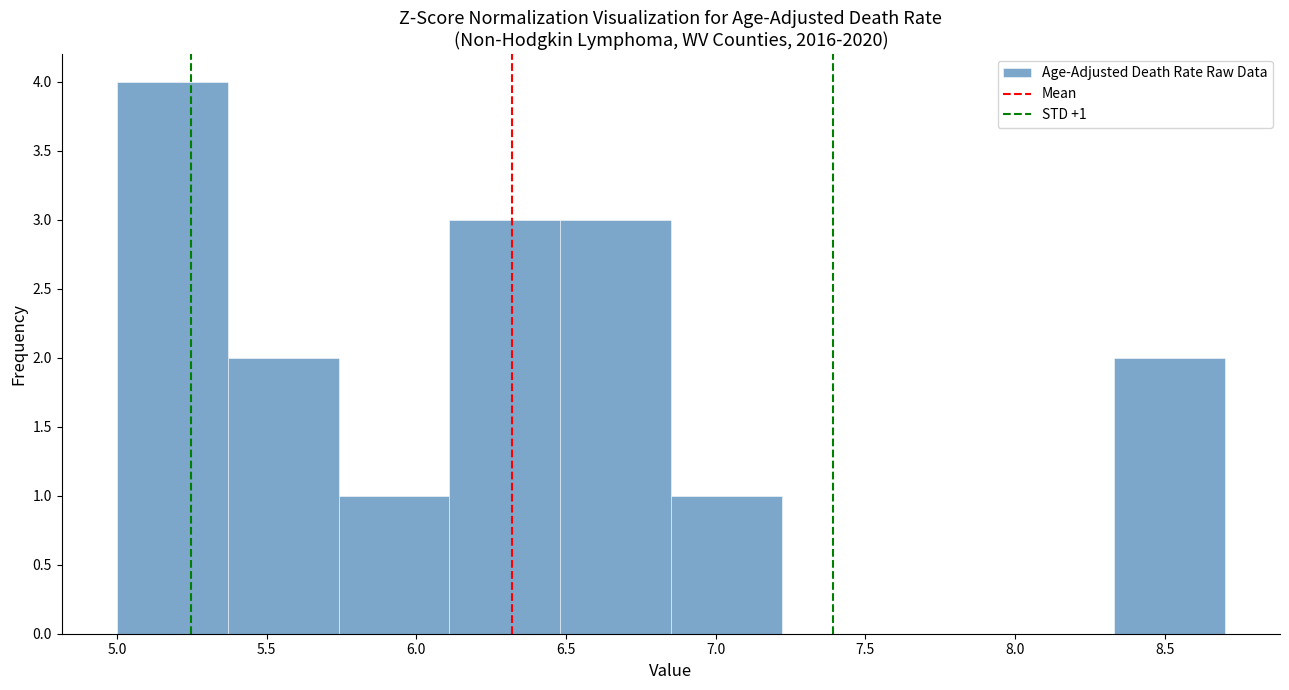

Which range on the x-axis has the tallest bar?

5.00 to 5.37